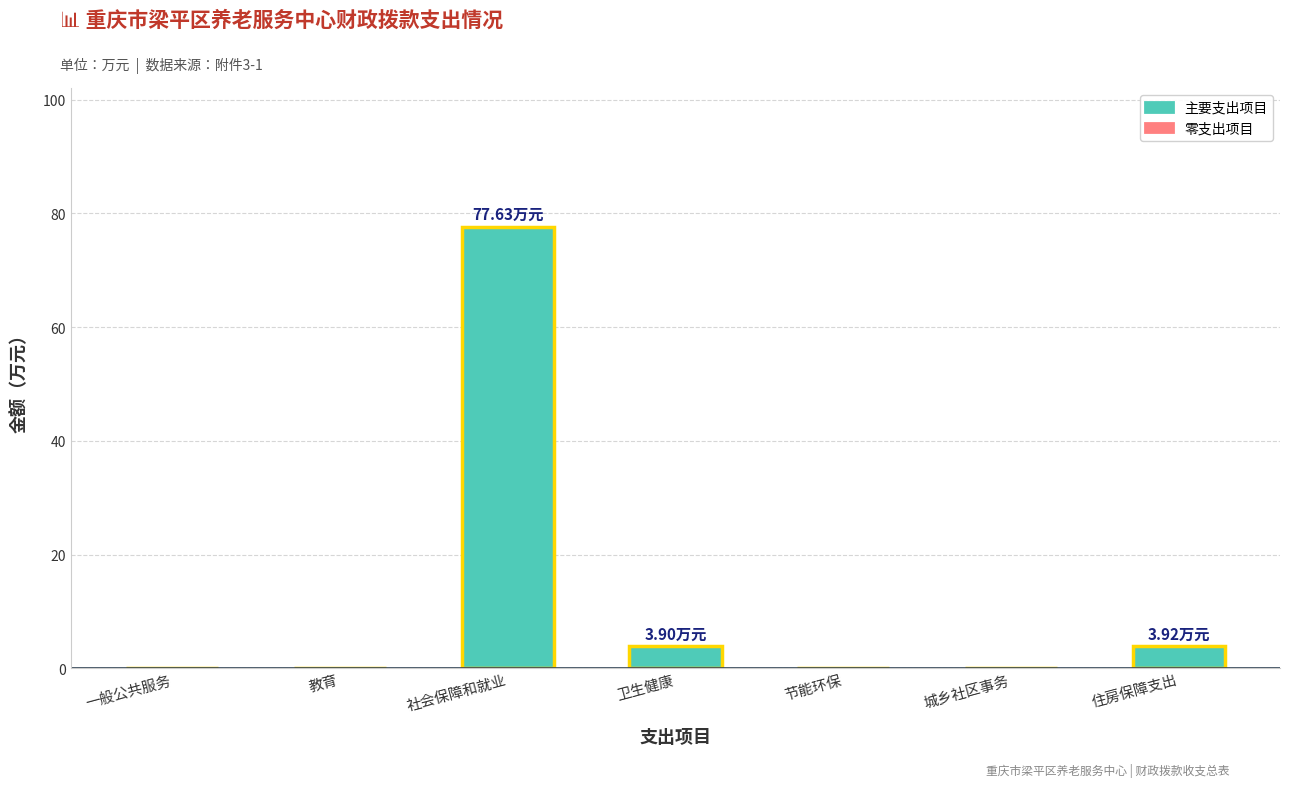

What is the change in value from 教育 to 住房保障支出?

+3.9